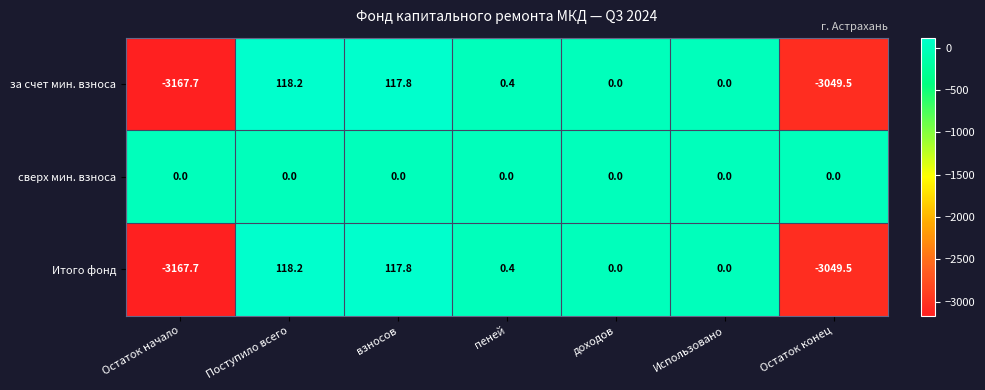

What is the difference between the maximum and minimum values in the за счет мин. взноса series?

3285.9